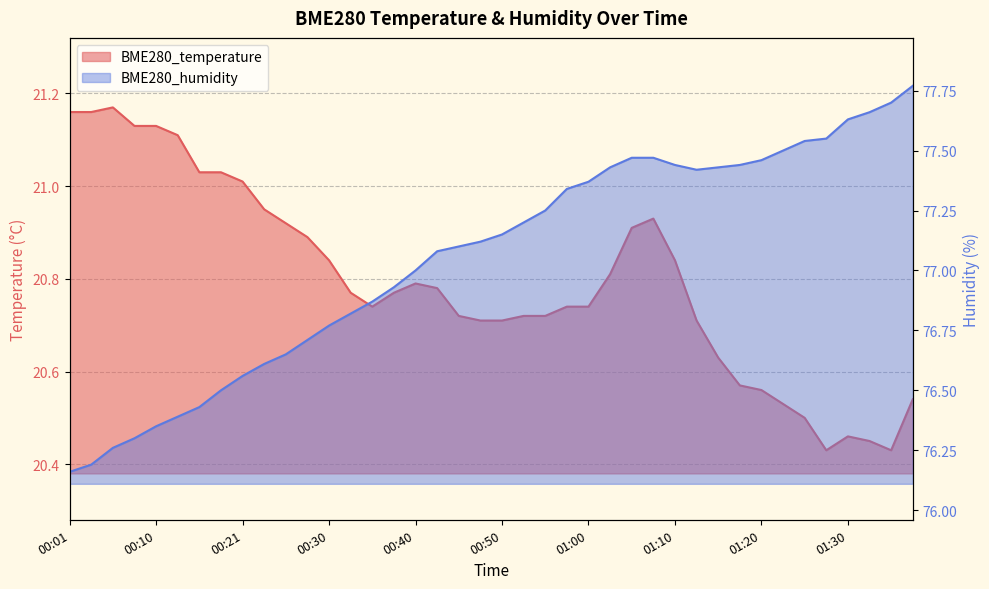

Read the BME280_temperature value at 01:30.

20.5